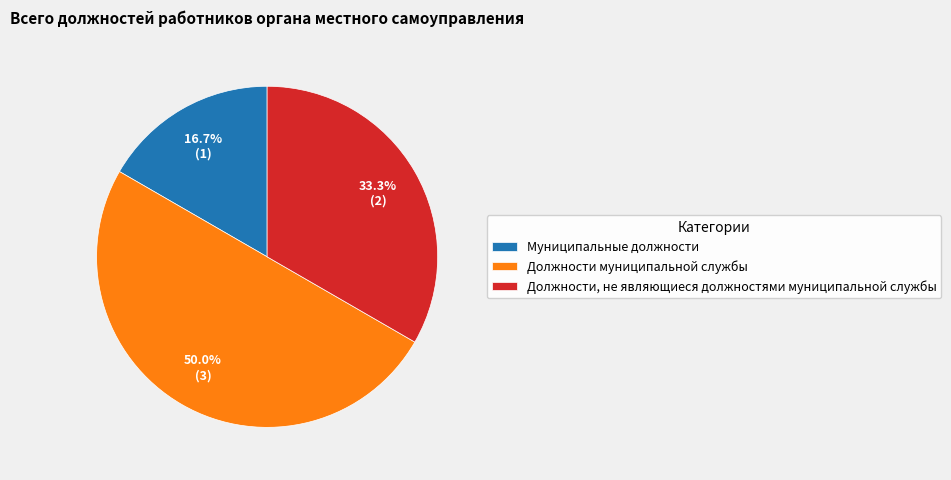

What is the smallest slice in the pie chart?

Муниципальные должности